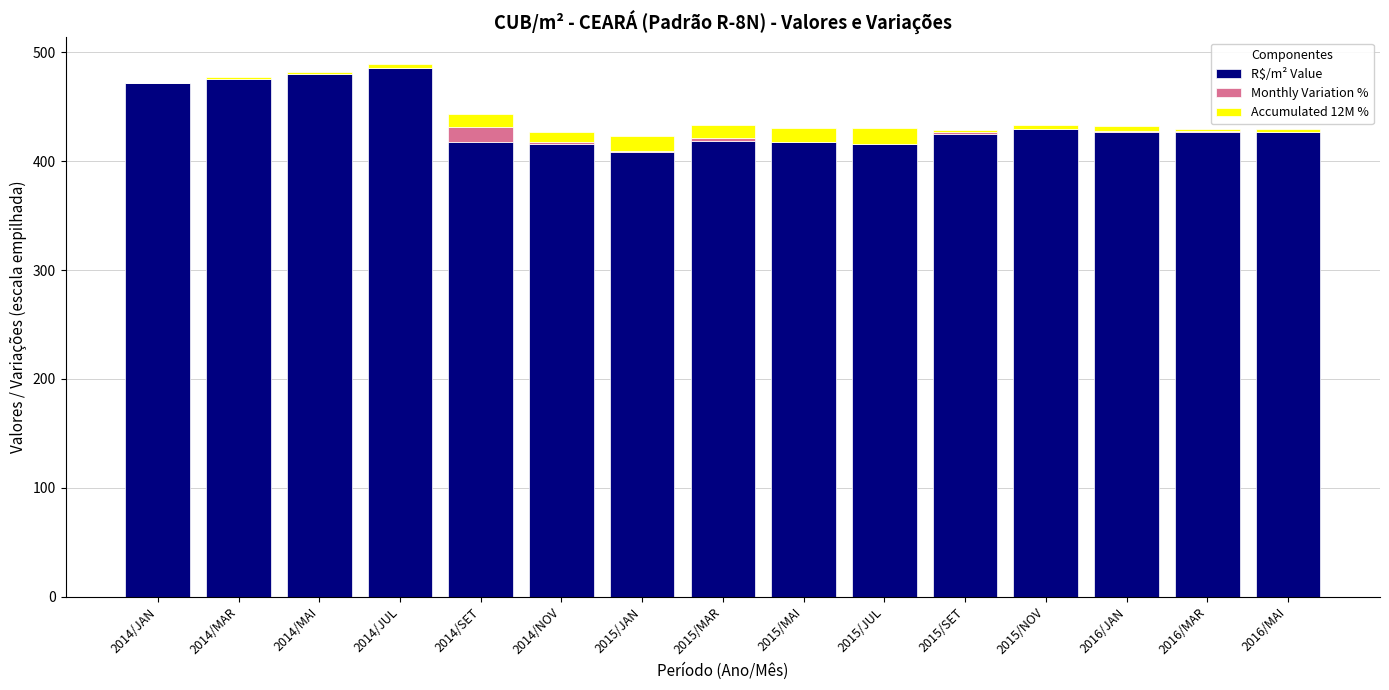

What is the maximum value for R$/m² Value?

485.4